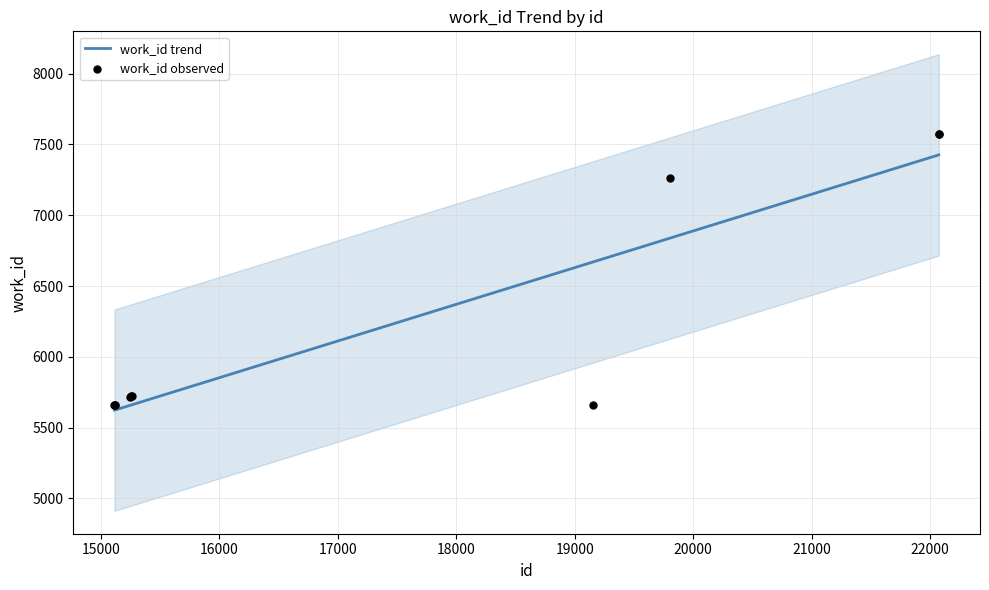

What is the change in value from 15258 to 19154?

-66